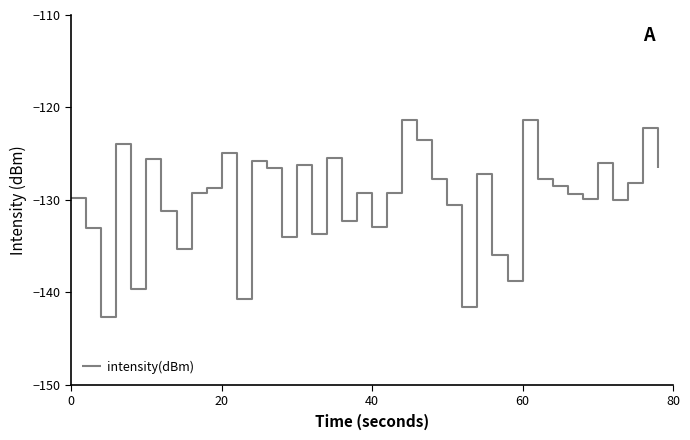

What is the minimum value shown in the chart?

-142.6